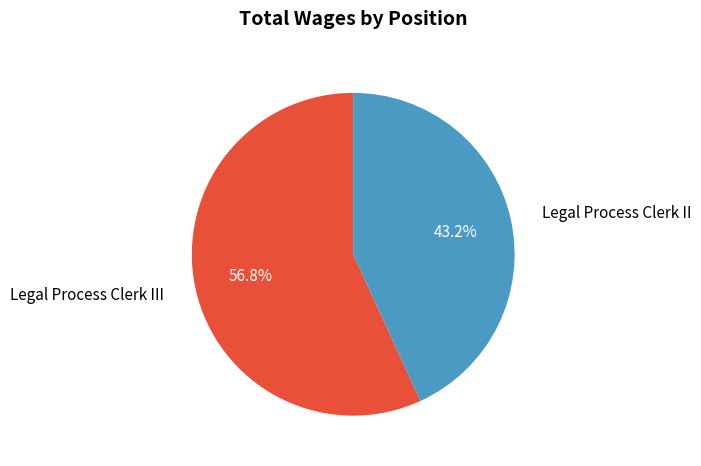

Does any single category account for the majority?

Yes